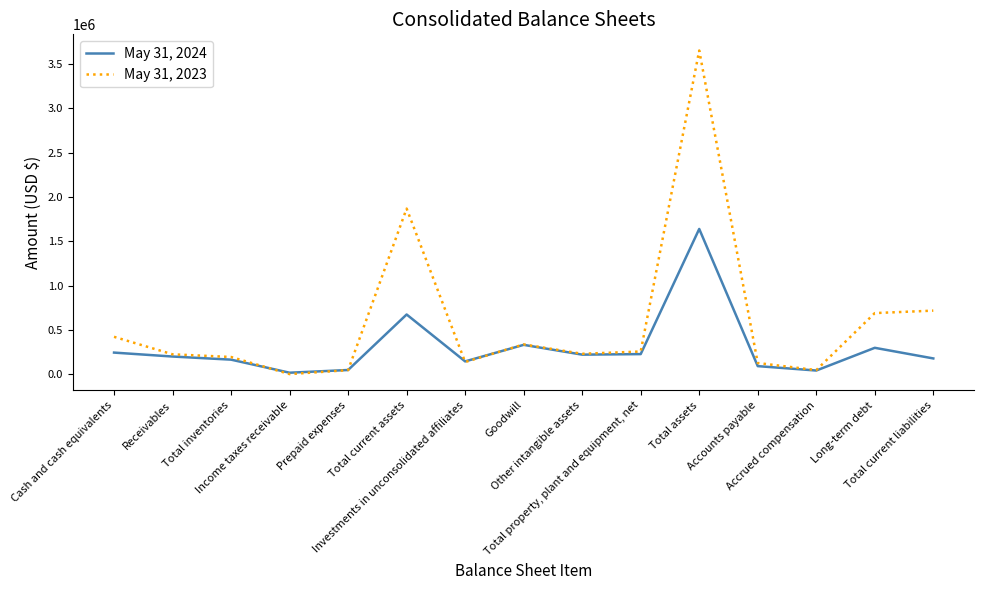

Which label corresponds to the largest value in the chart?

Total assets